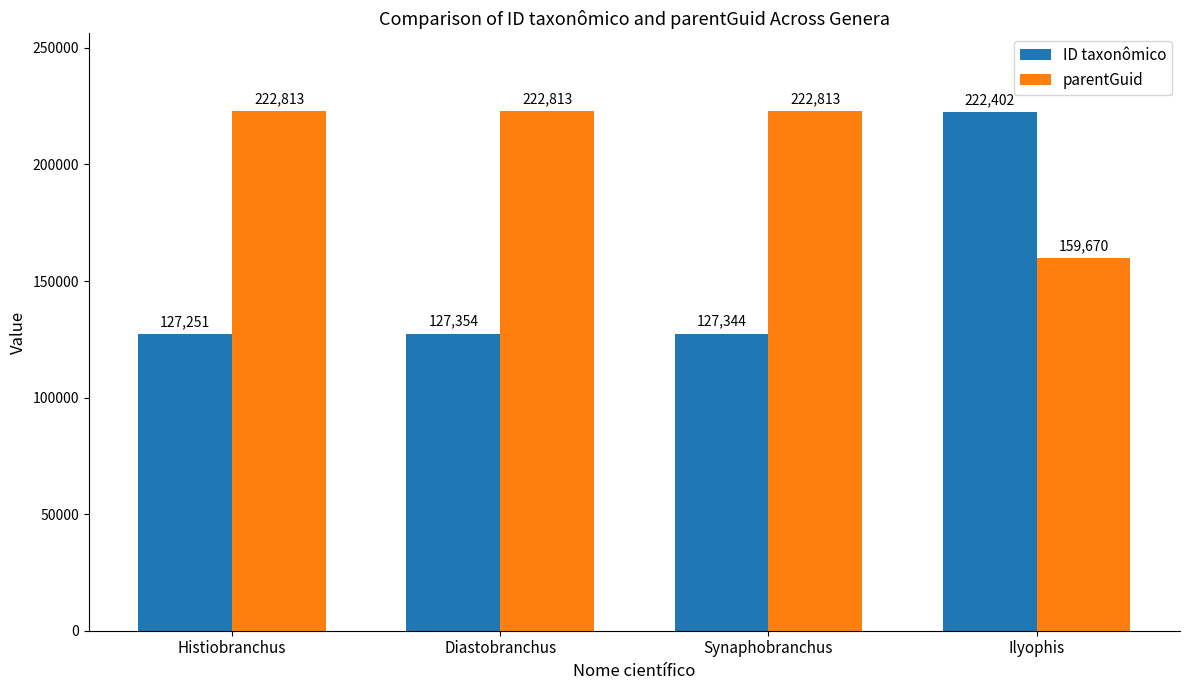

What is the label of the 2nd bar from the right?

Synaphobranchus